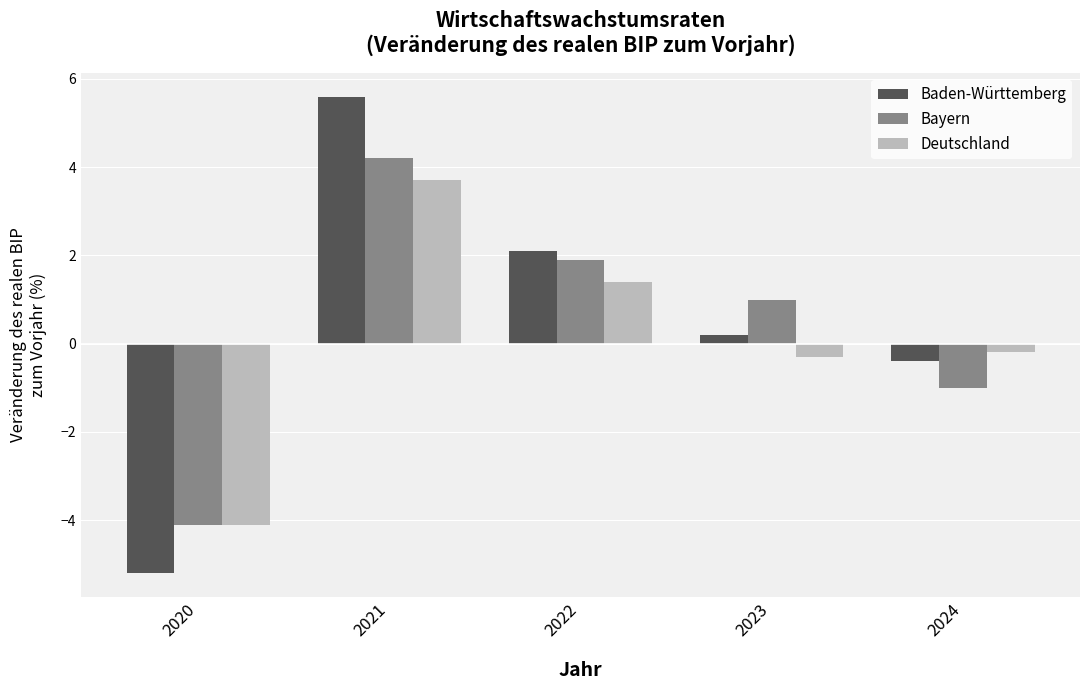

Where is Baden-Württemberg nearest to the value 0?

2023